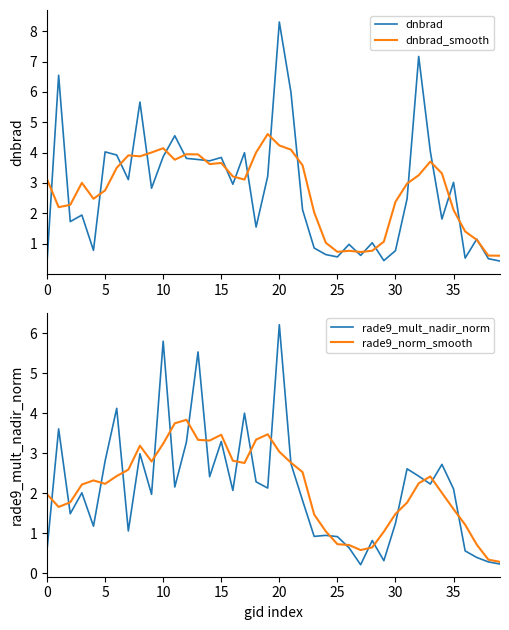

What is the total value across all series at 33?

12.4